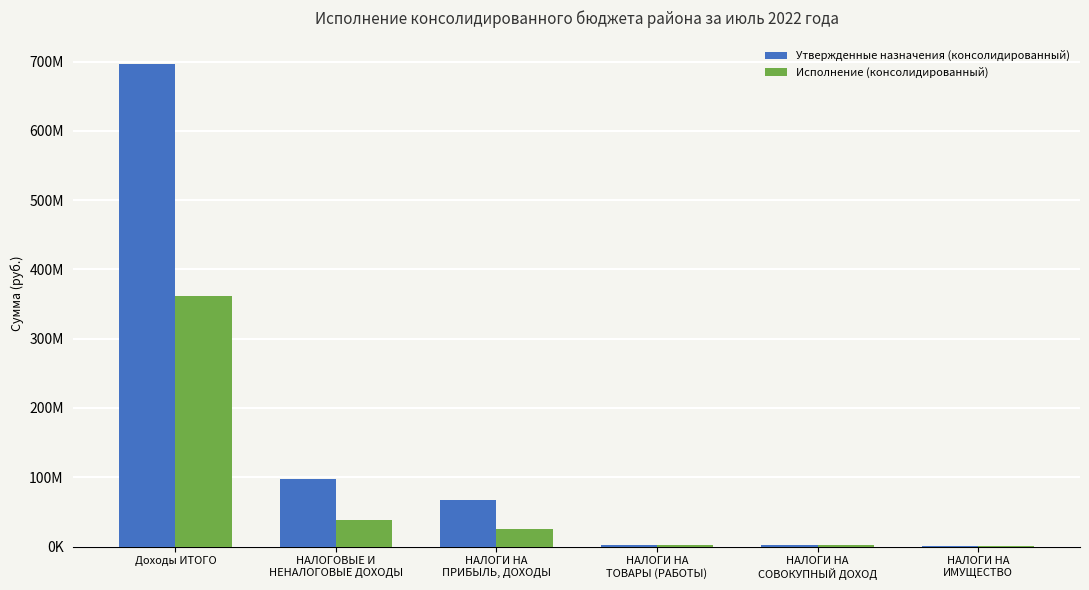

Are the bars horizontal?

No